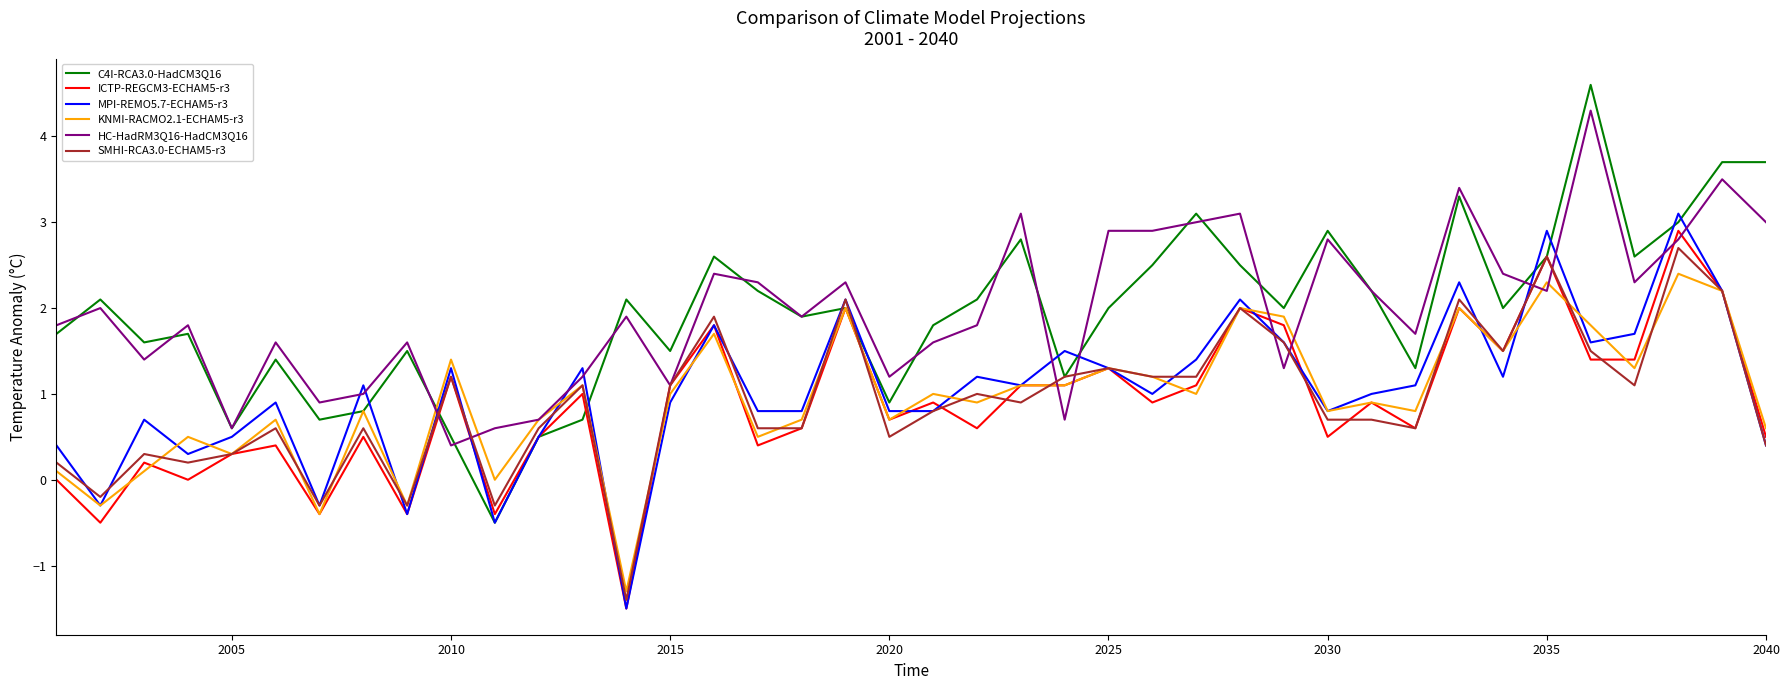

Which series has the largest range (max minus min)?

C4I-RCA3.0-HadCM3Q16